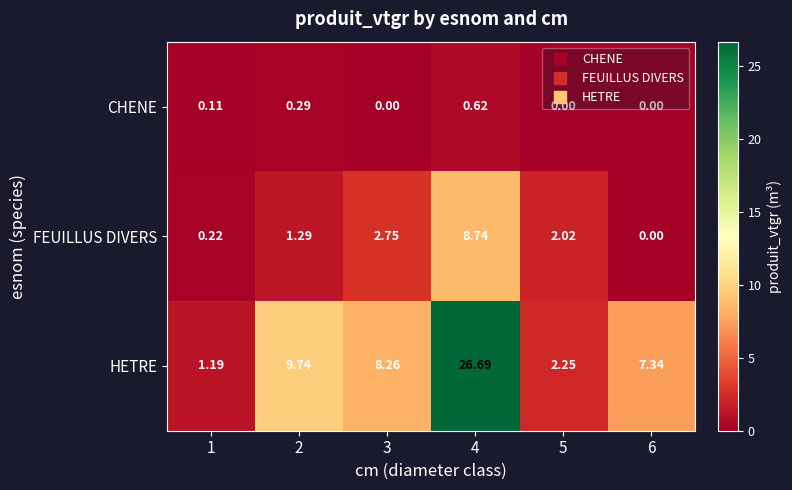

How many series are shown in this chart?

3